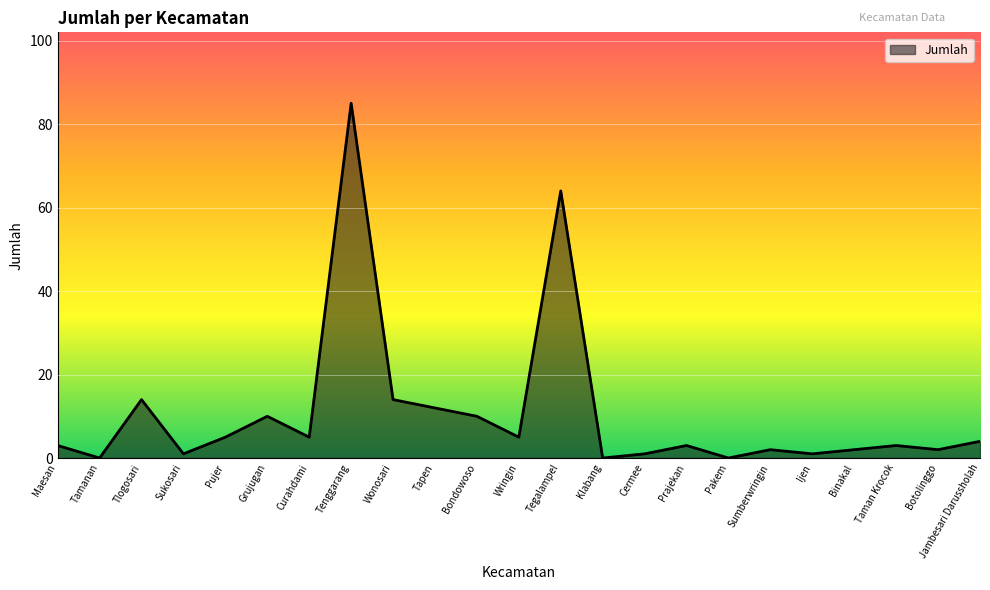

Which has a higher value, Sukosari or Tenggarang?

Tenggarang